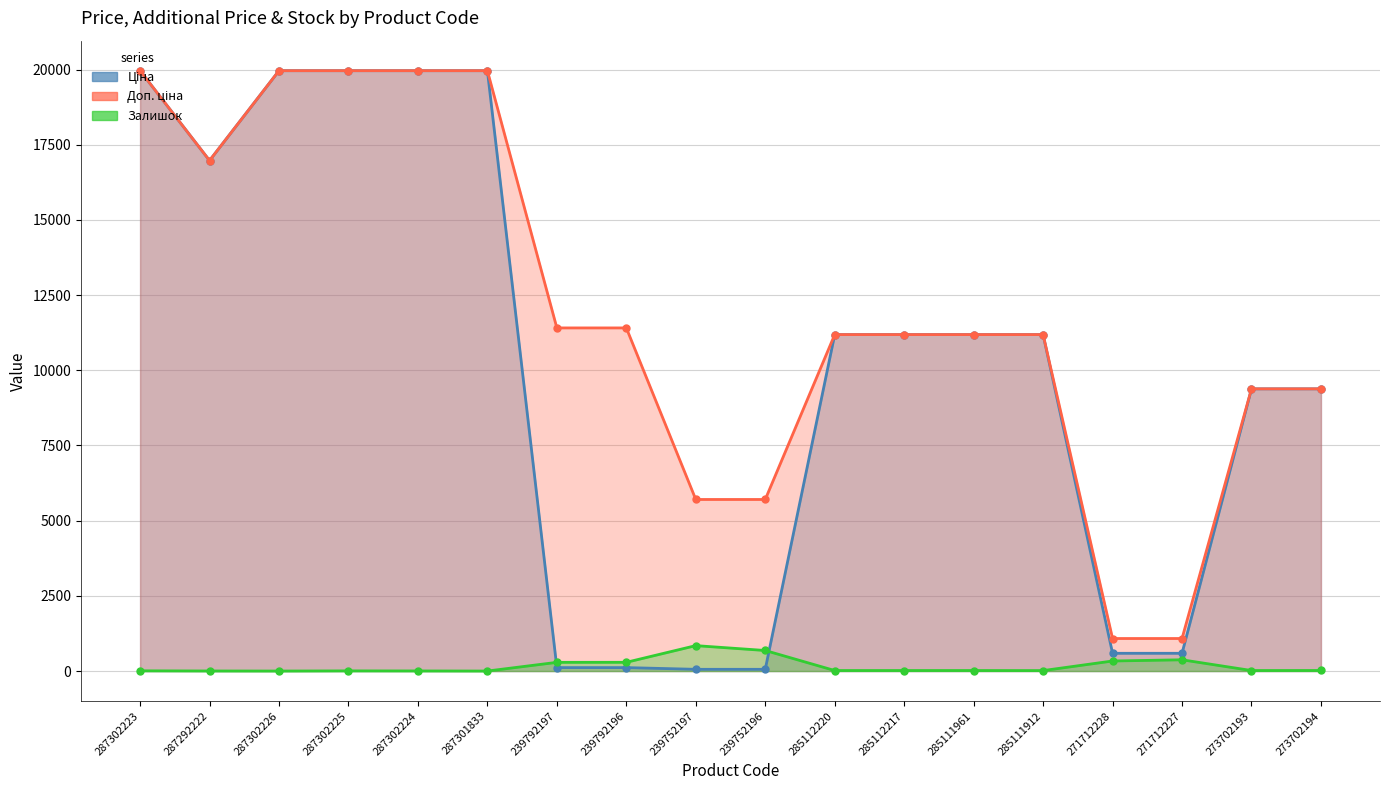

What is the difference between the maximum and minimum values in the Ціна series?

19907.1